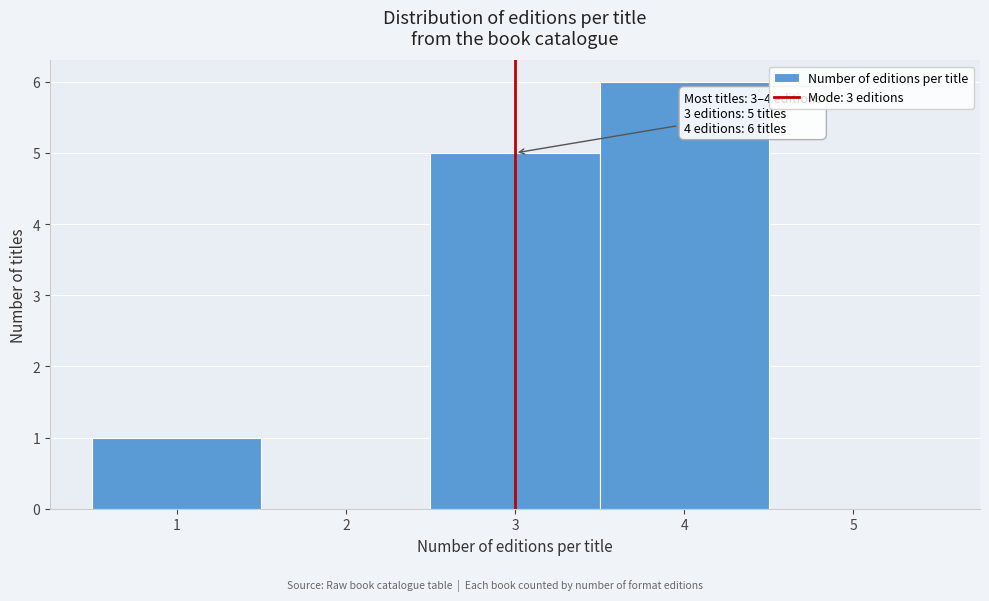

Which range on the x-axis has the tallest bar?

3.5 to 4.5